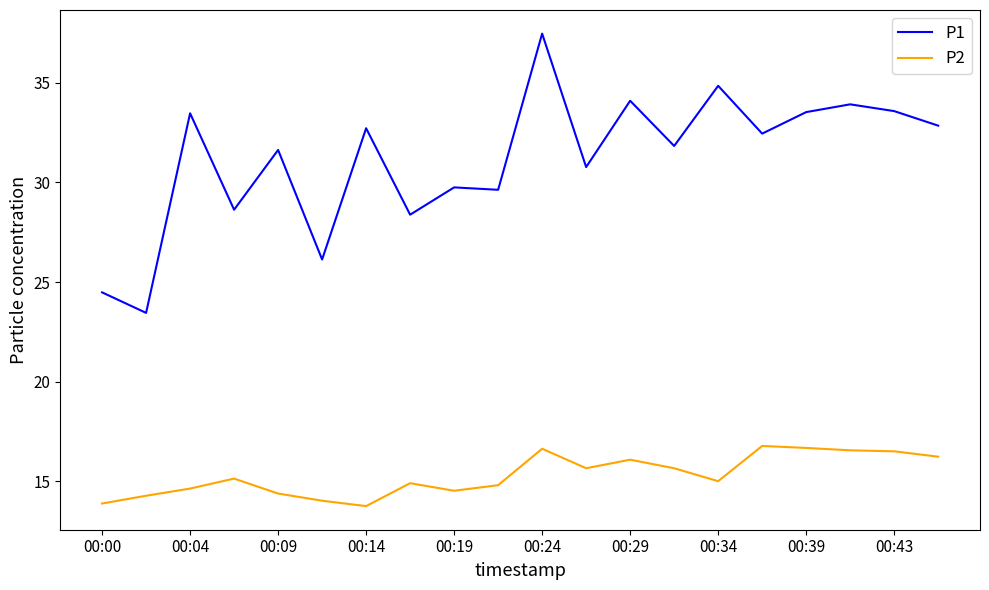

Which series has the widest spread of values?

P1